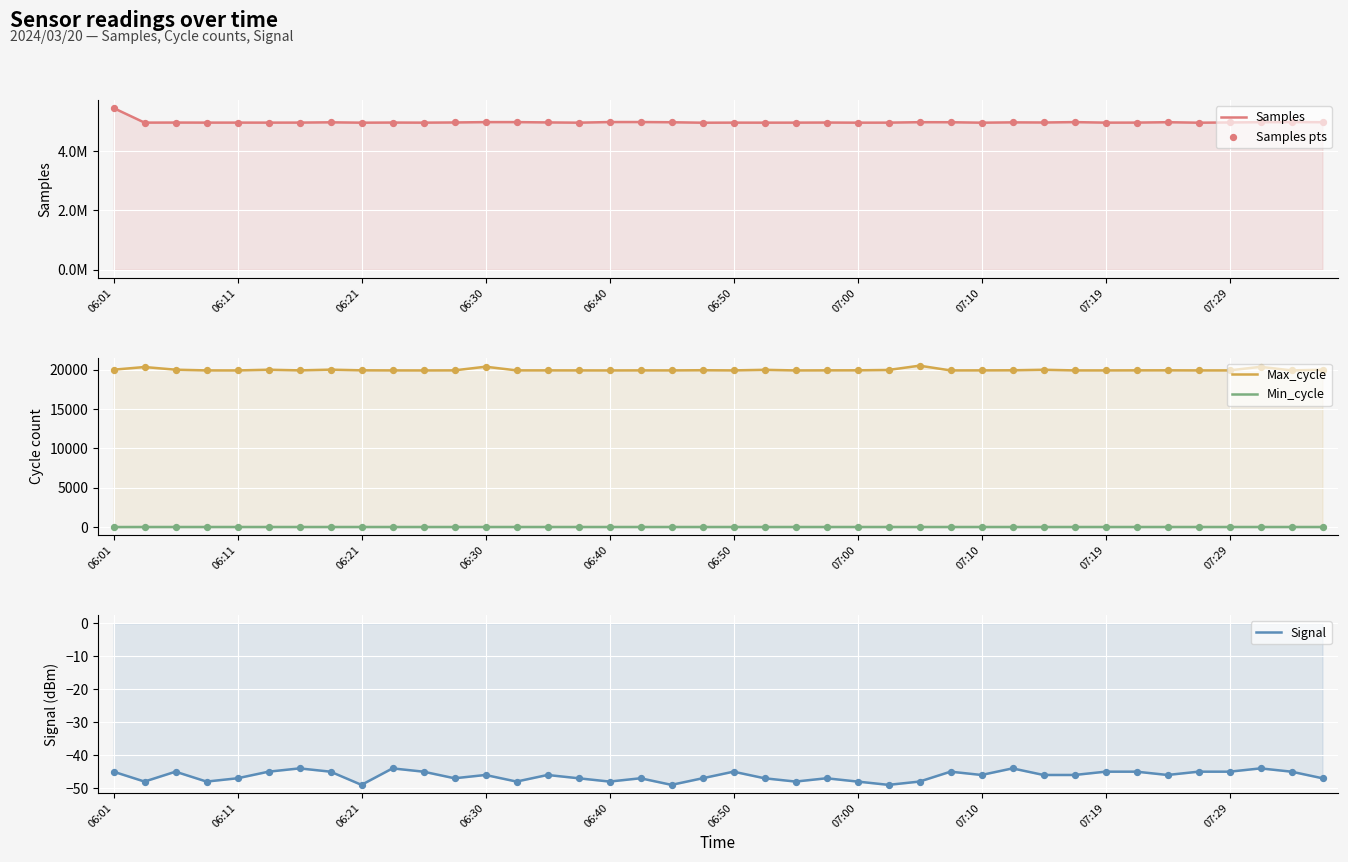

At how many categories does at least one series exceed 1934321?

40